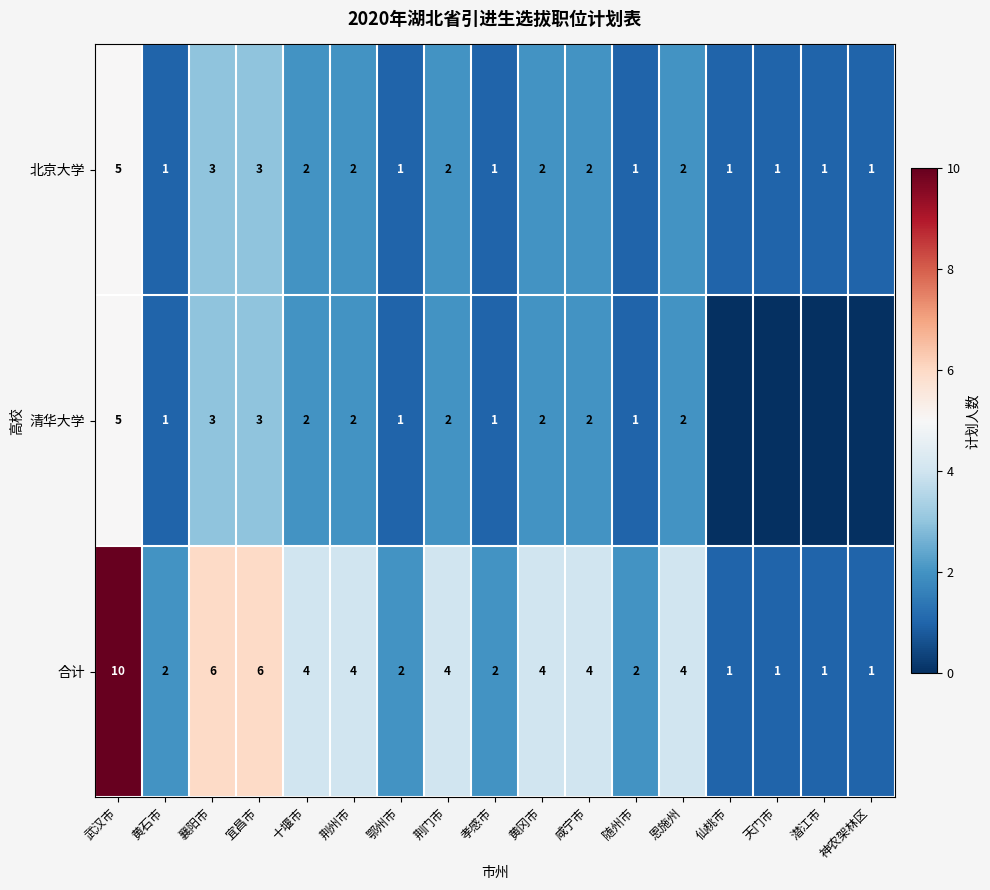

True or false: 清华大学 has a value of 2 at 十堰市.

True